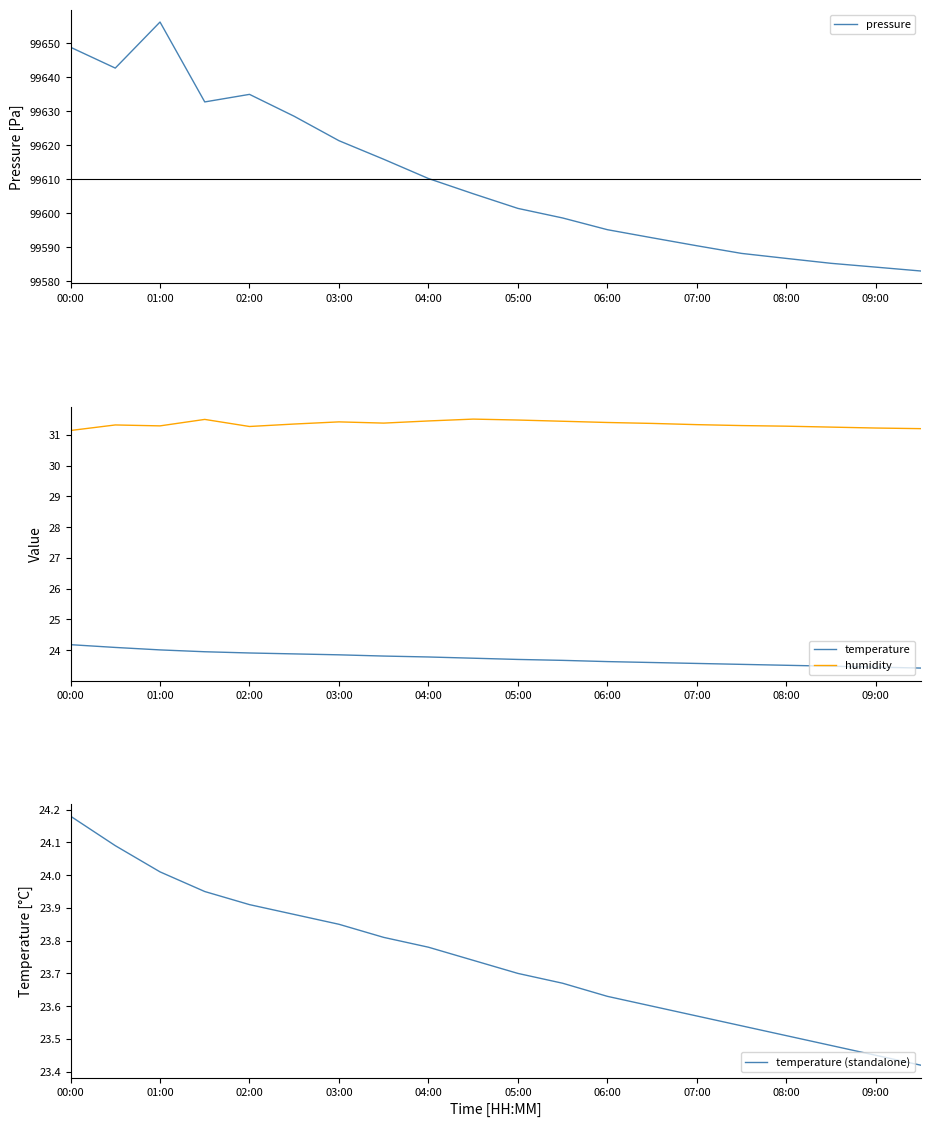

True or false: temperature has a value of 24.2 at 00:00.

True